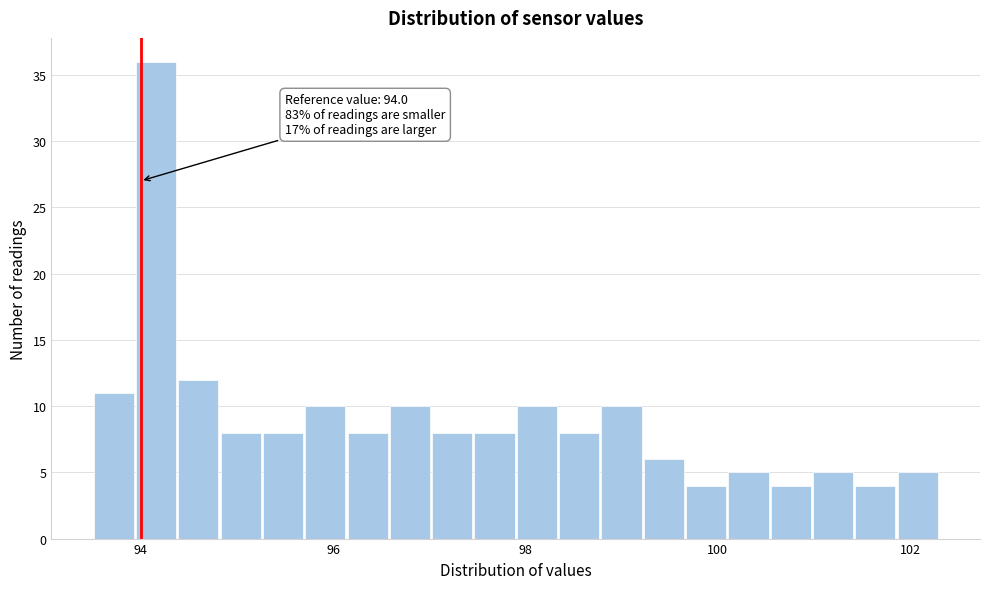

Read against the x-axis, roughly where is the centre of the tallest bar?

94.2